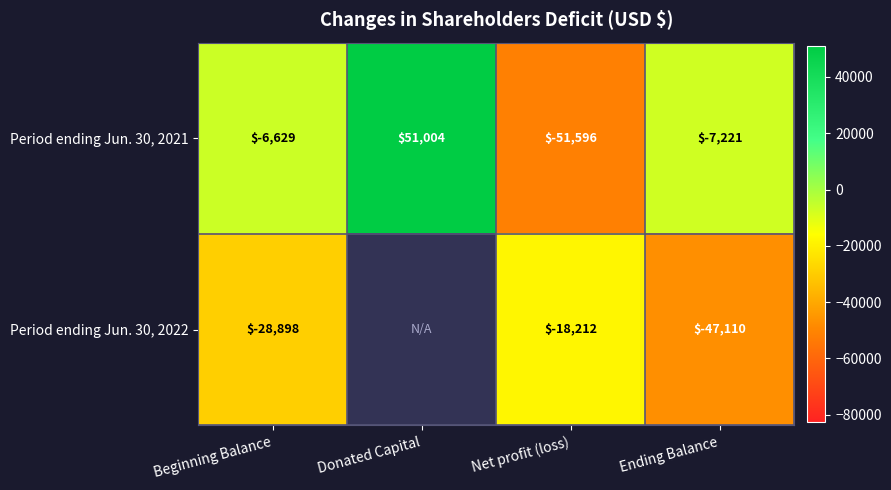

True or false: Period ending Jun. 30, 2022 has a value of -12158.3 at Net profit (loss).

False